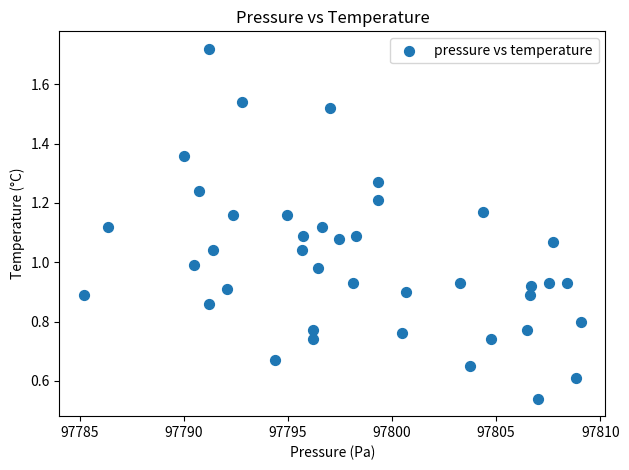

What is the range of X values (max minus min)?

23.8